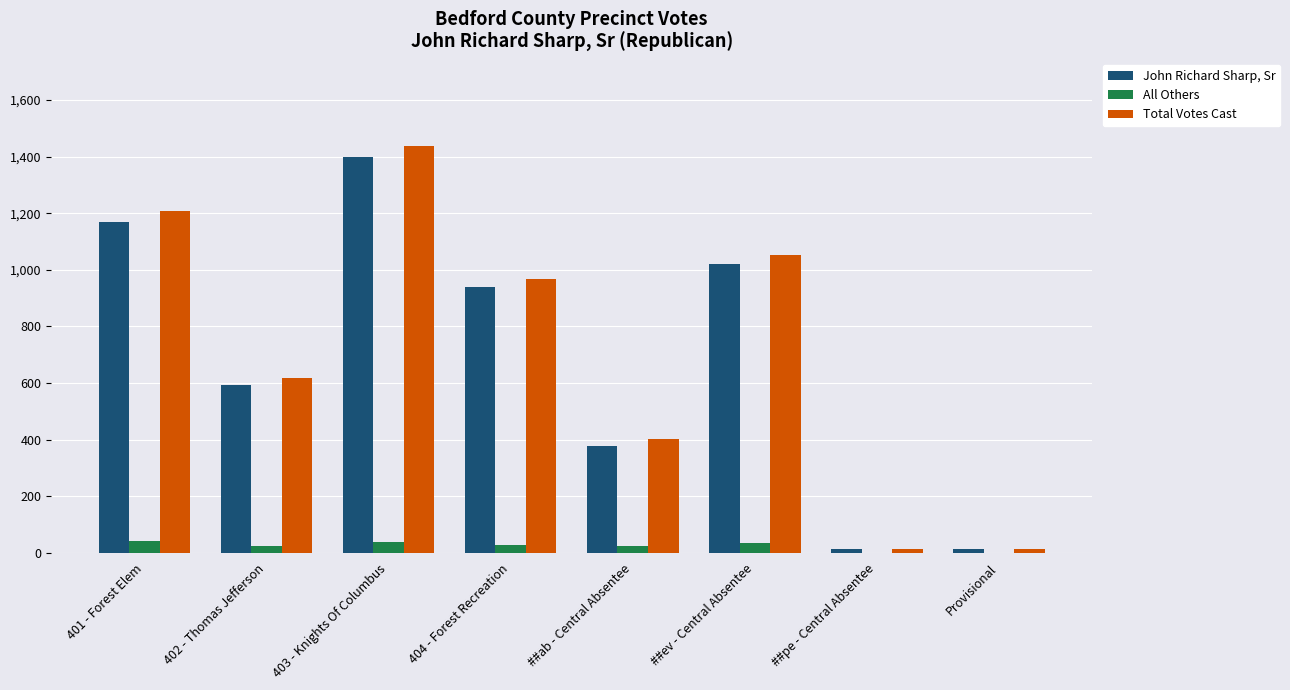

Is it true that Total Votes Cast equals 1054 at ##ev - Central Absentee?

True